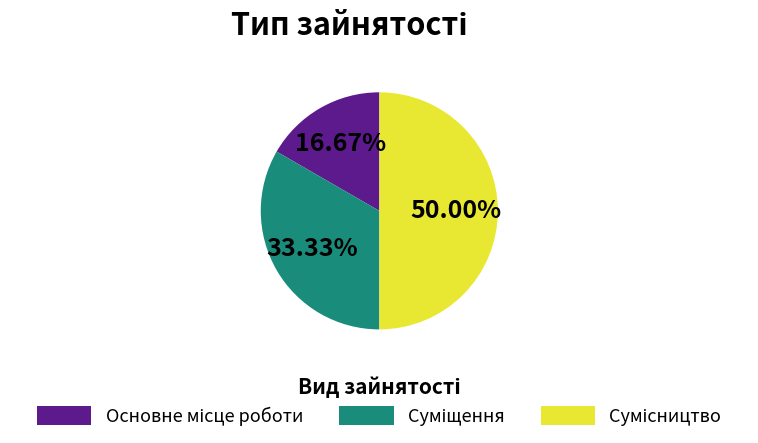

How many segments does this pie chart have?

3